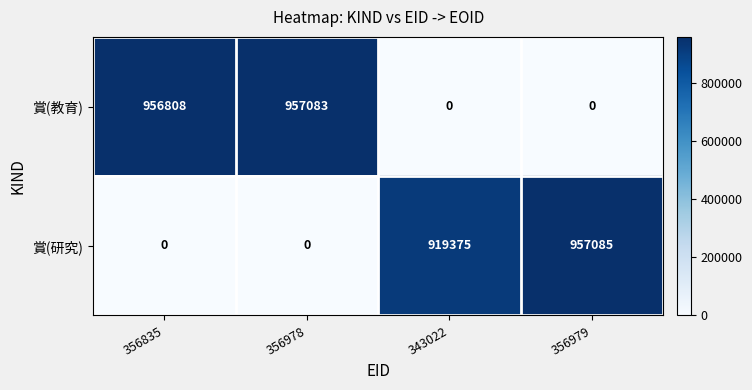

What is the difference between the maximum and minimum values in the 賞(研究) series?

957085